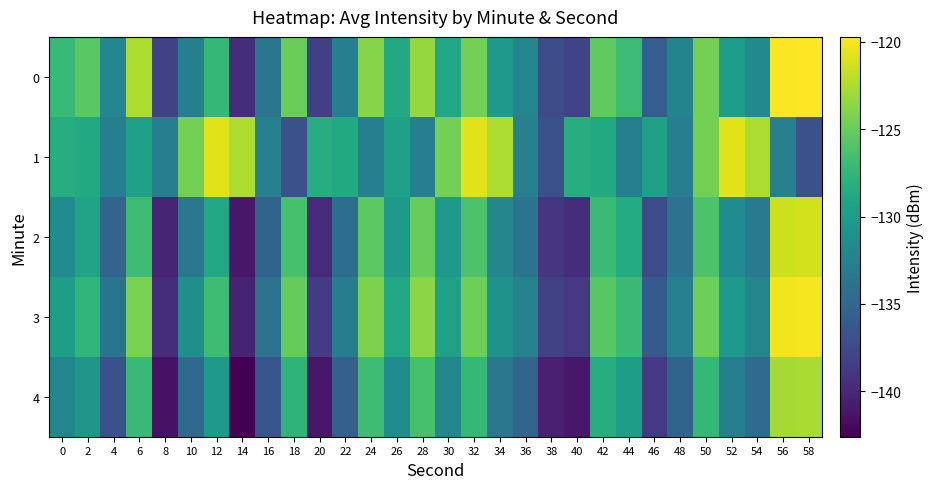

List the series in order of their peak value, highest first.

0, 3, 1, 2, 4